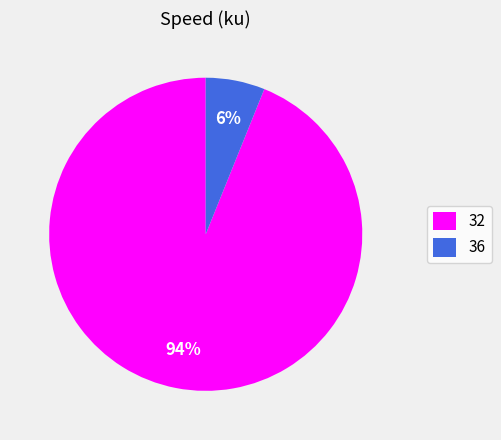

Rank the categories by value from highest to lowest.

32, 36